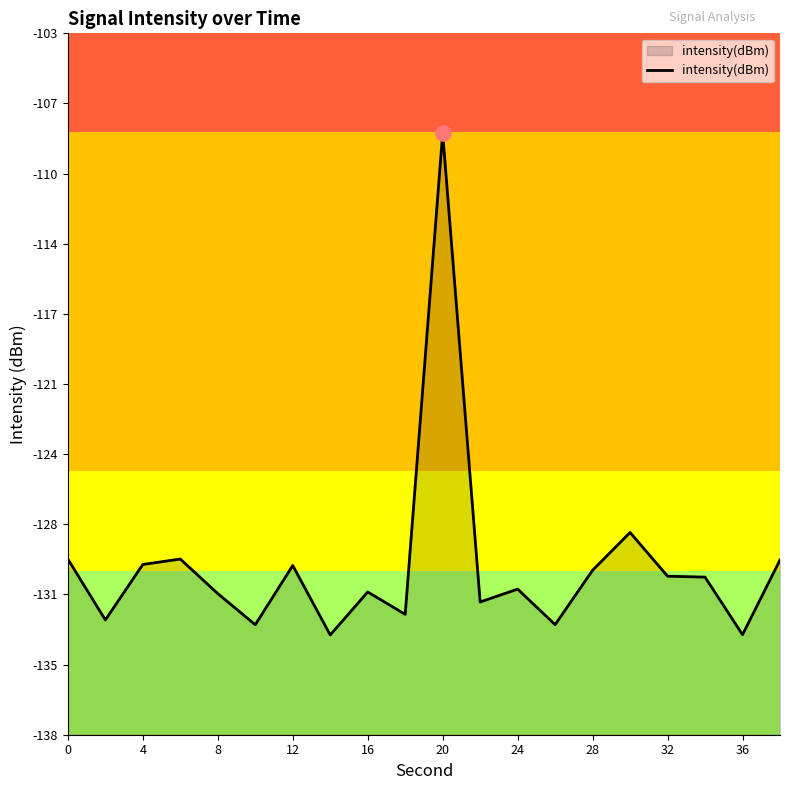

Between 36 and 12, which is larger?

12